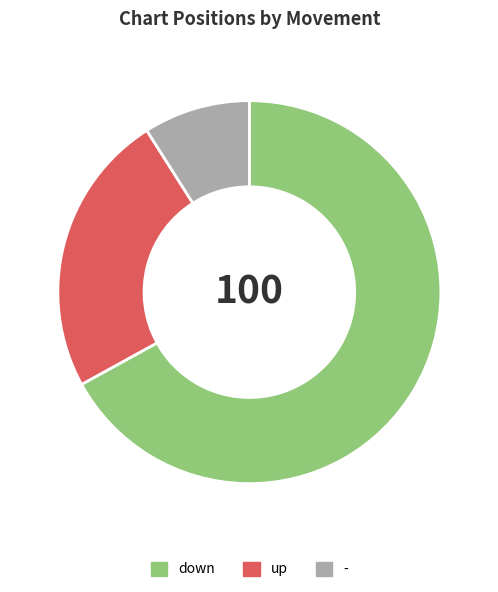

True or false: - accounts for 9% of the total.

True